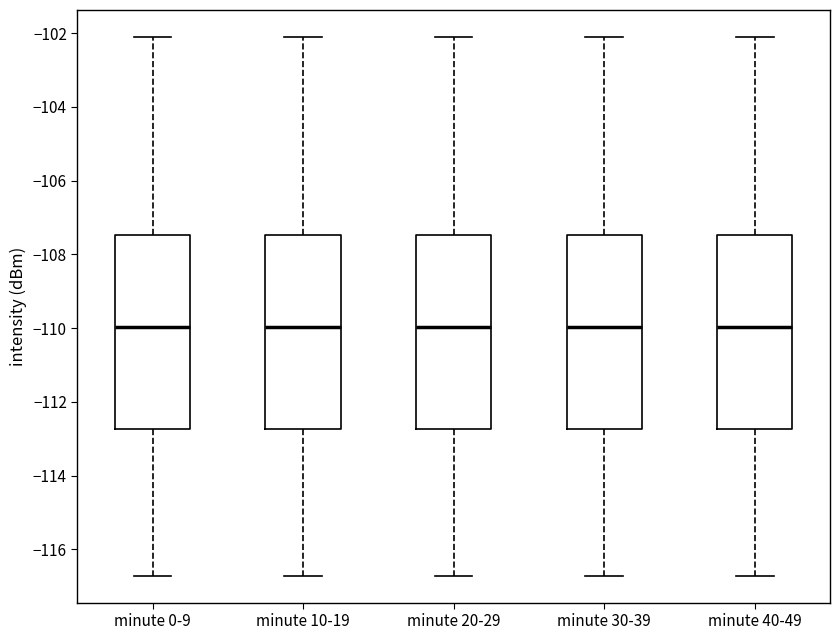

Where is the lower edge of the box for minute 40-49 on the y-axis? The values are not printed on the chart, so give them approximately, as read against the axis.

-112.8